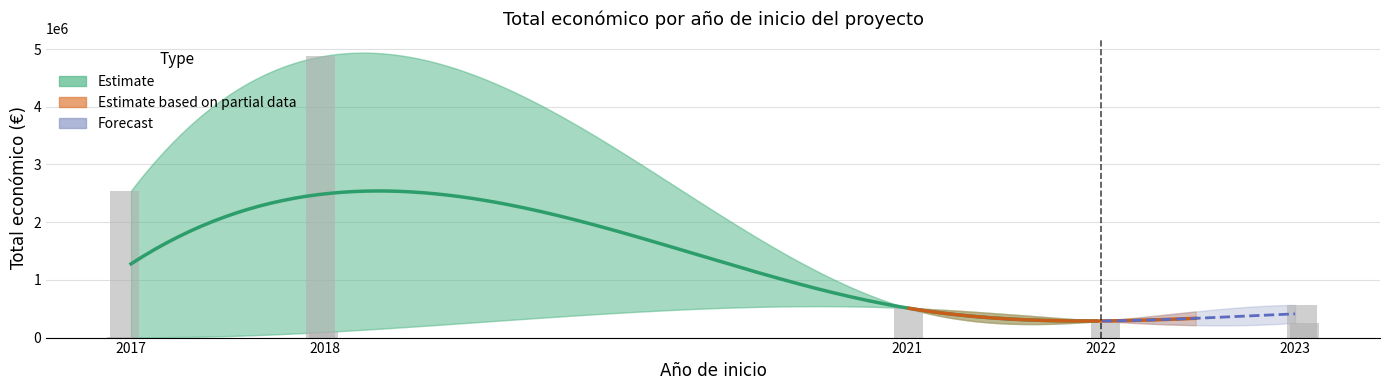

Is it true that the value at 2018 is 8171002?

False